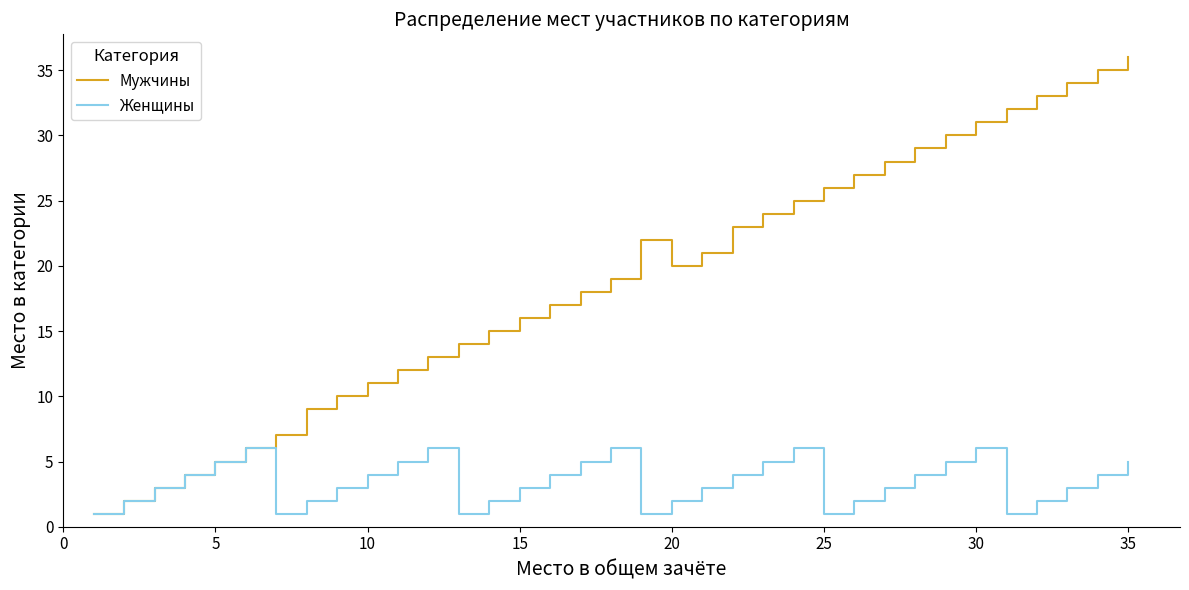

Rank the series by their average value, from lowest to highest.

Женщины, Мужчины